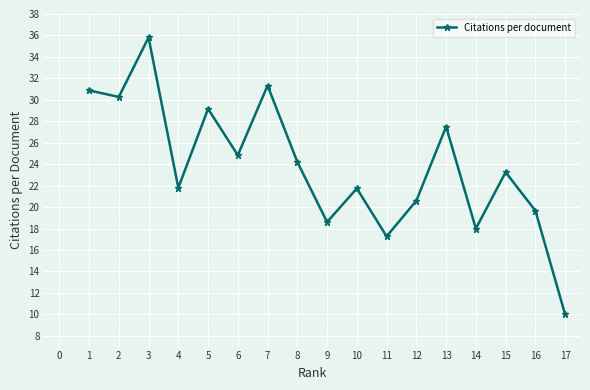

What is the average value?

23.8